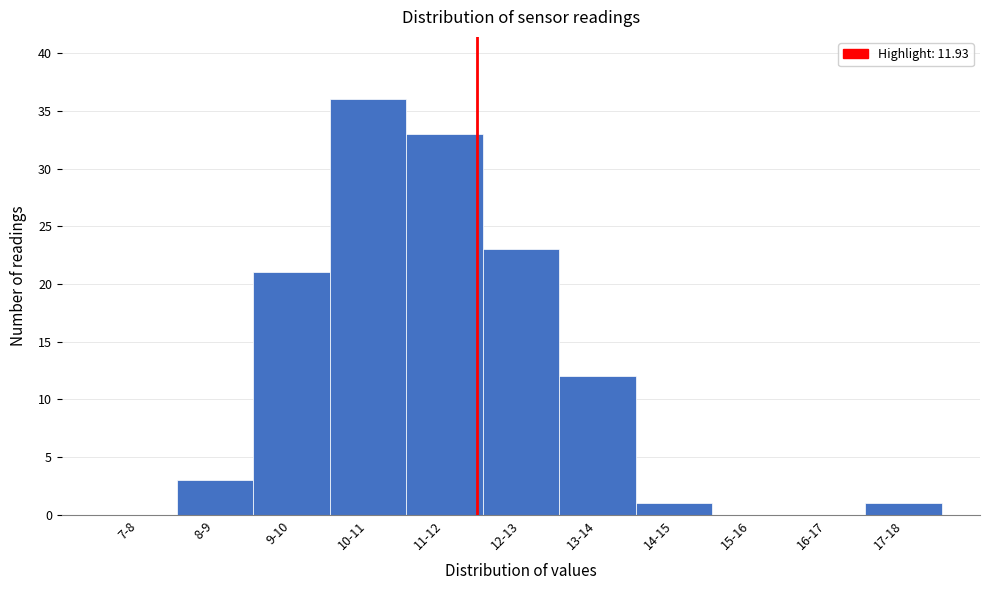

Reading right to left, list all the values displayed in this chart.

17-18=1	16-17=0	15-16=0	14-15=1	13-14=12	12-13=23	11-12=33	10-11=36	9-10=21	8-9=3	7-8=0